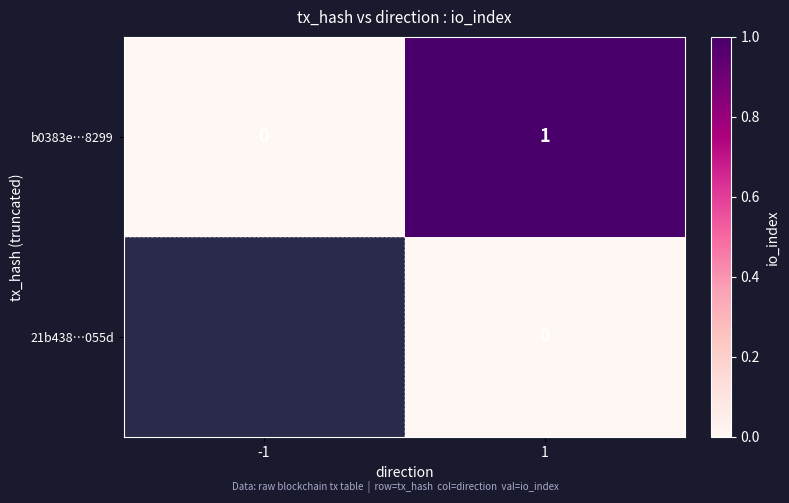

Is it true that b0383e…8299 equals 1 at 1?

True